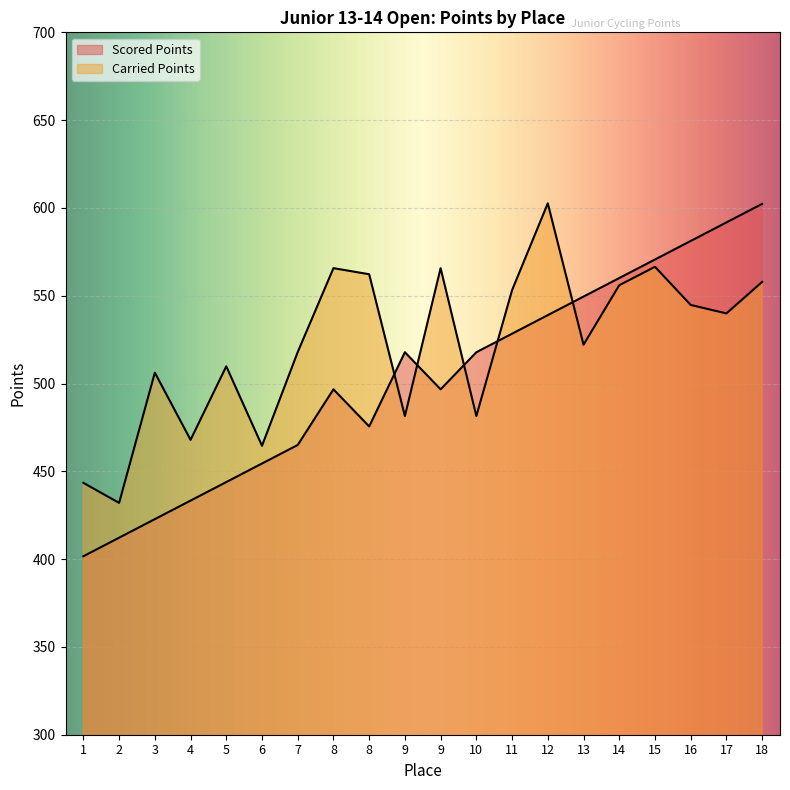

The value of Carried Points at 5 is 251.1. True or false?

False